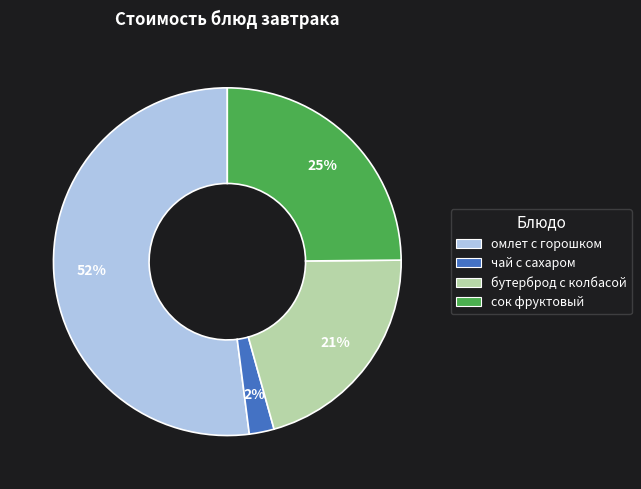

Does any single category account for the majority?

Yes